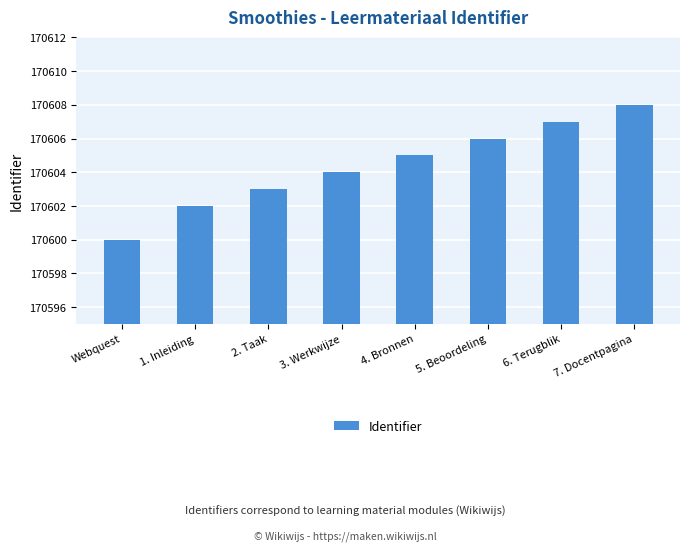

What is the label of the 4th bar from the left?

3. Werkwijze